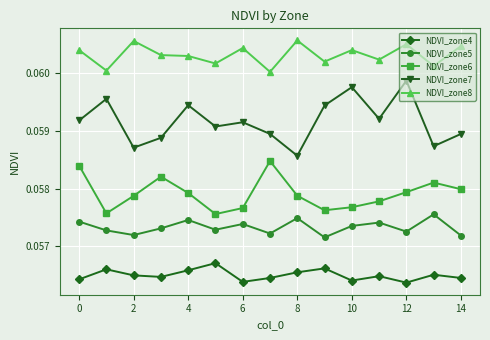

What are all the series names shown in the legend?

NDVI_zone4, NDVI_zone5, NDVI_zone6, NDVI_zone7, NDVI_zone8